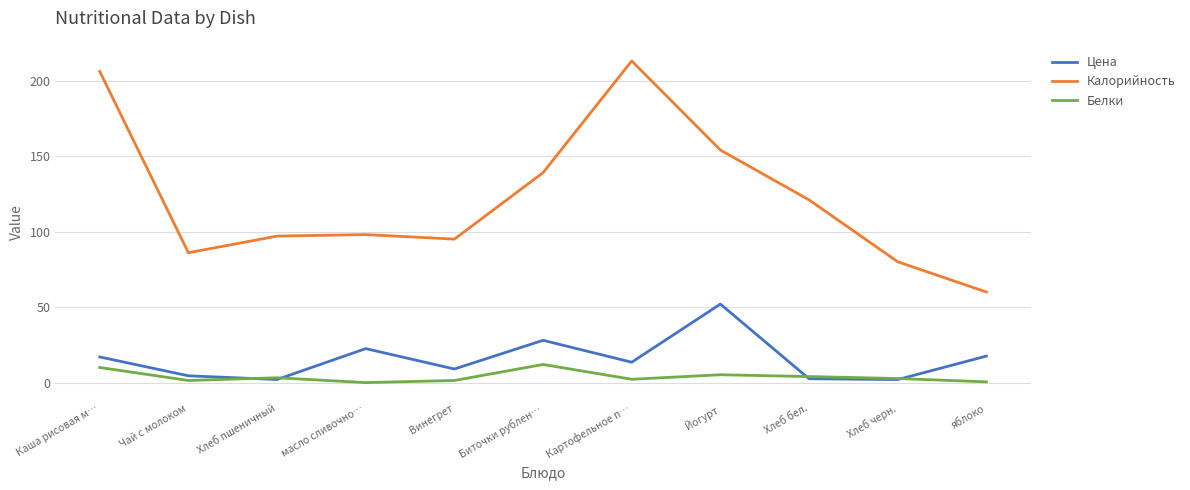

True or false: Калорийность and Белки cross at least once.

False